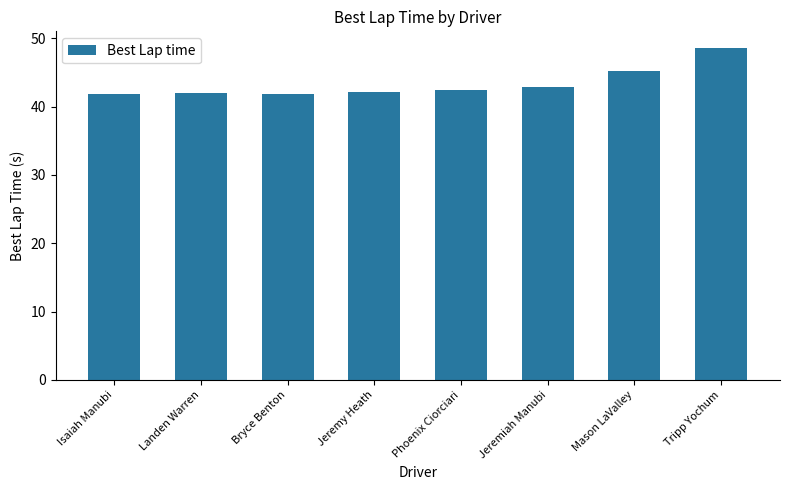

True or false: the data shows 45.3 at Mason LaValley.

True